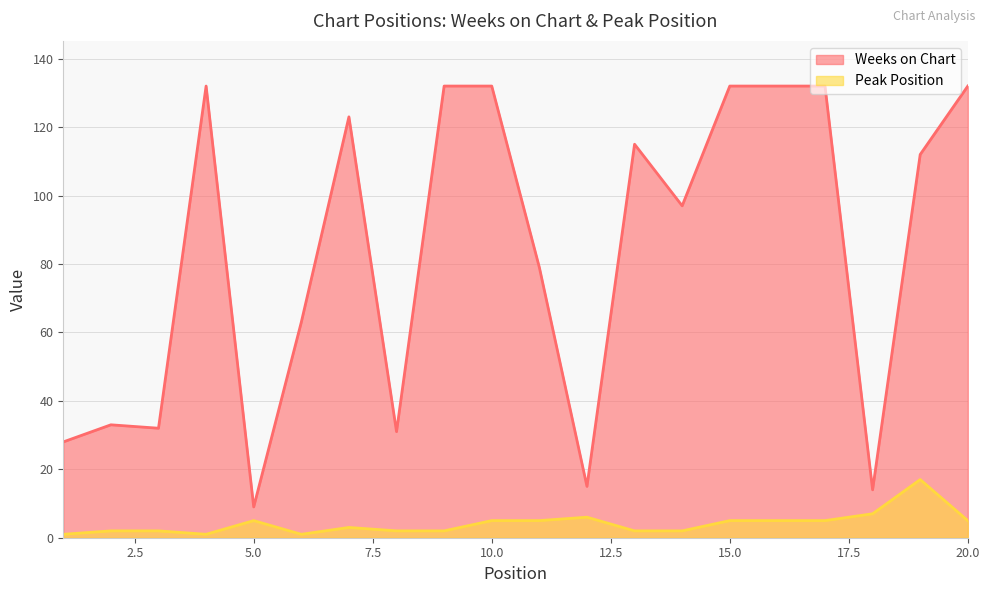

What is the sum of all Weeks on Chart values?

1675